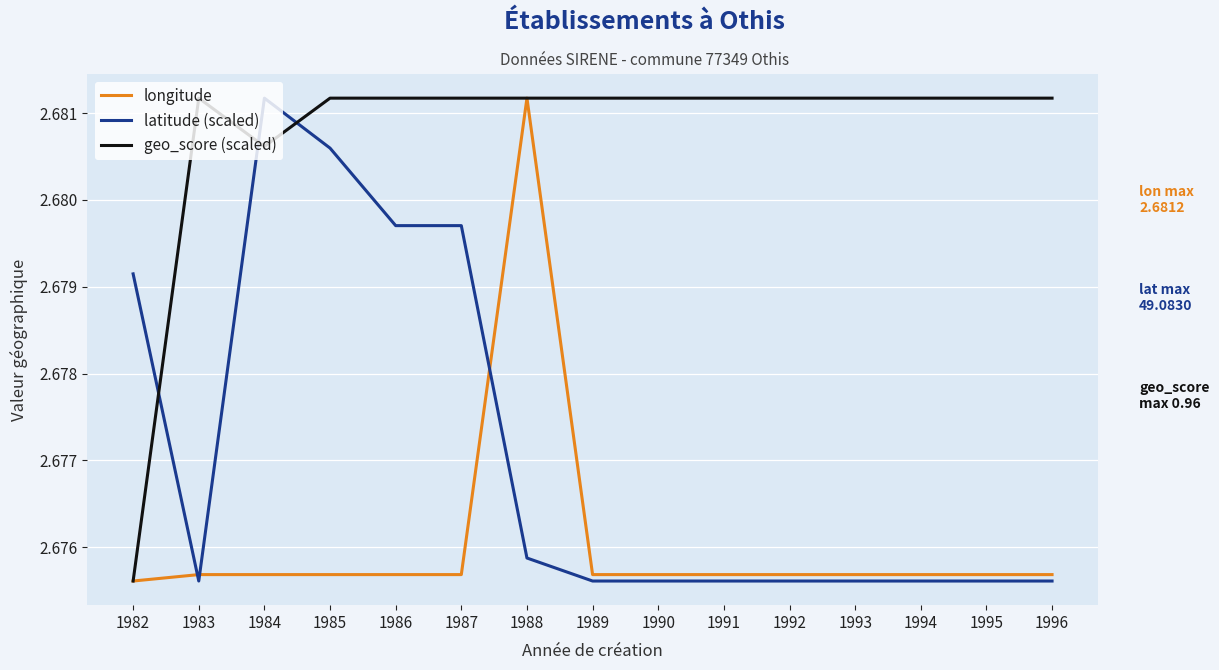

Between 1984 and 1989, which series saw the biggest shift?

latitude (scaled)